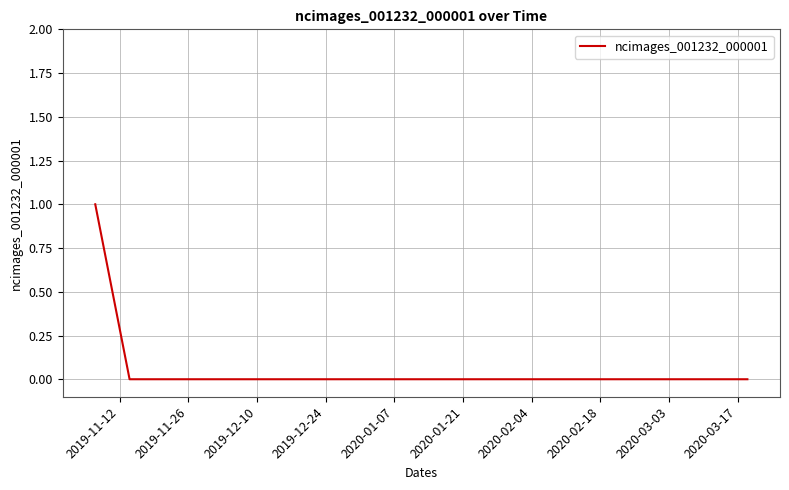

Does the chart display data point markers on the line(s)?

No